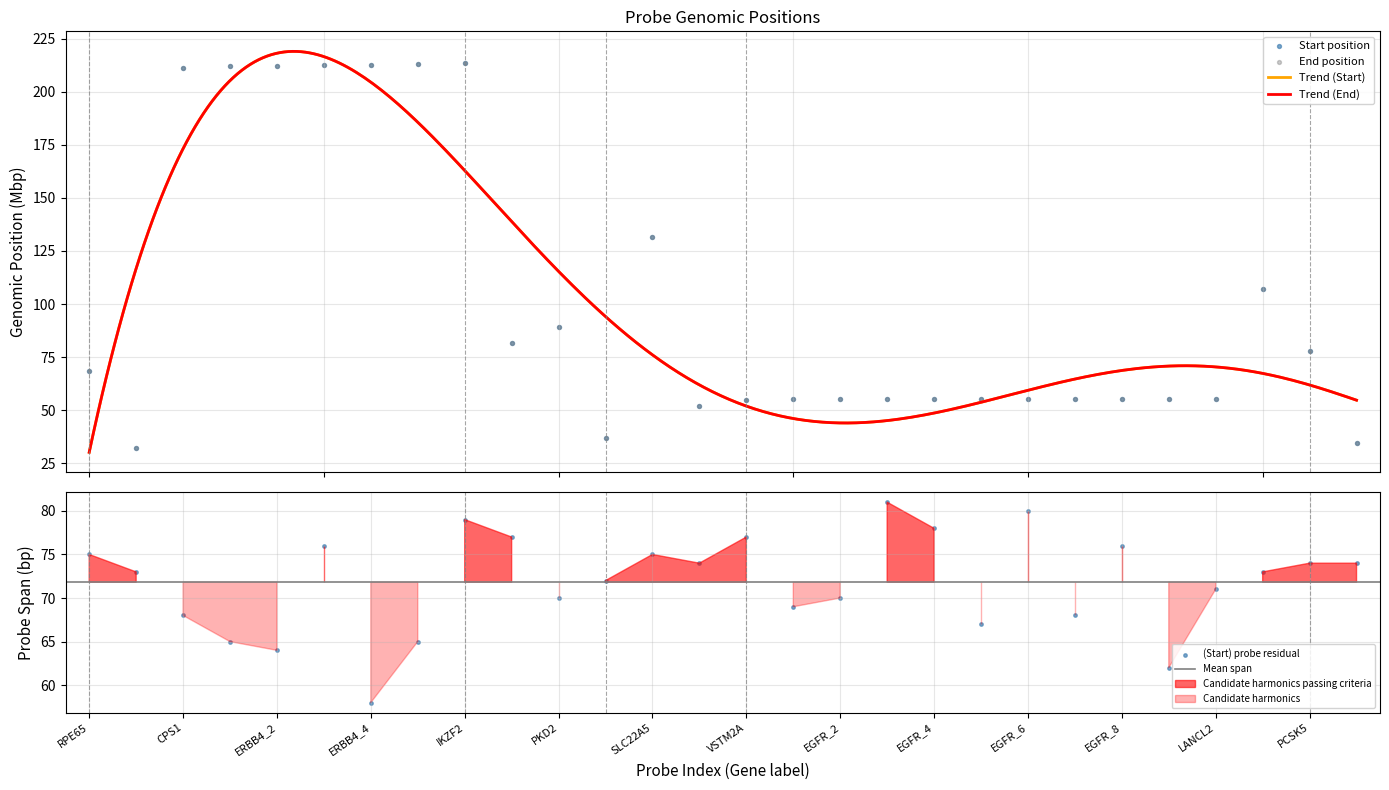

Which series has the widest spread of Y values?

End